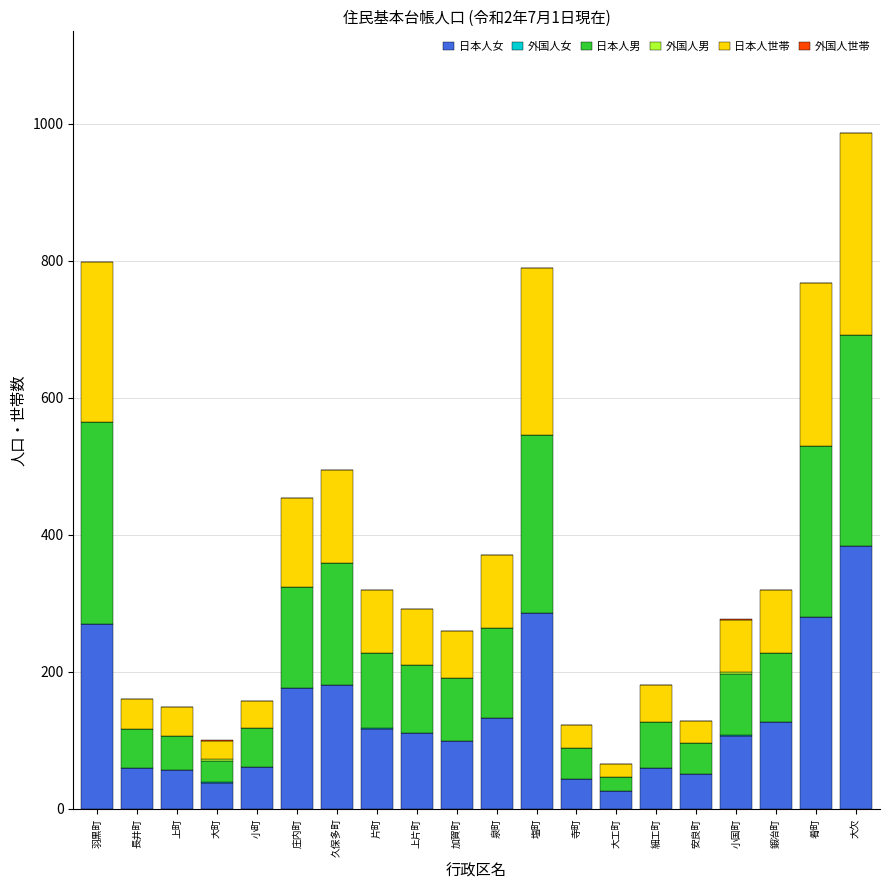

At which label does 日本人女 reach its peak?

大欠